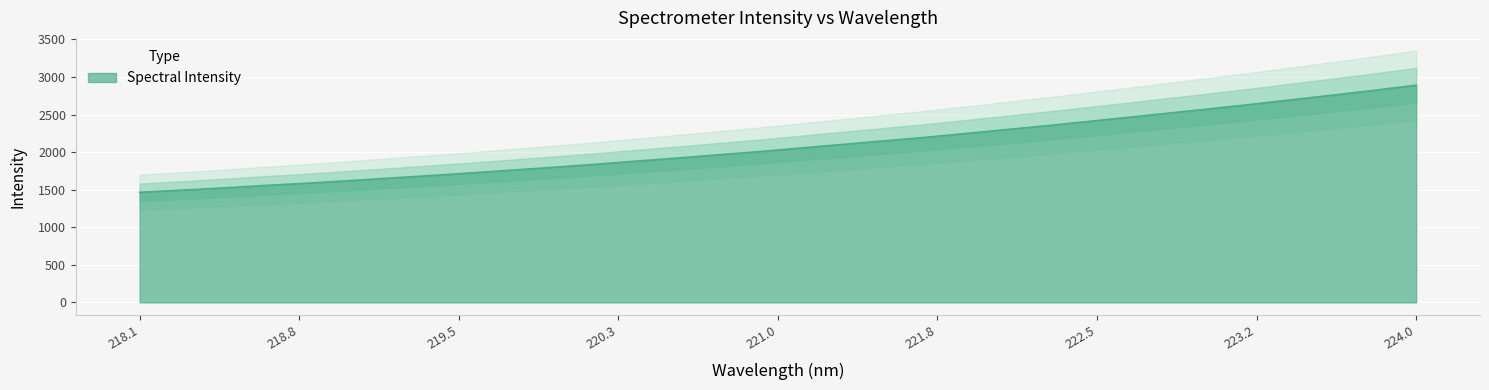

What is the label of the 6th point from the left?

219.0156